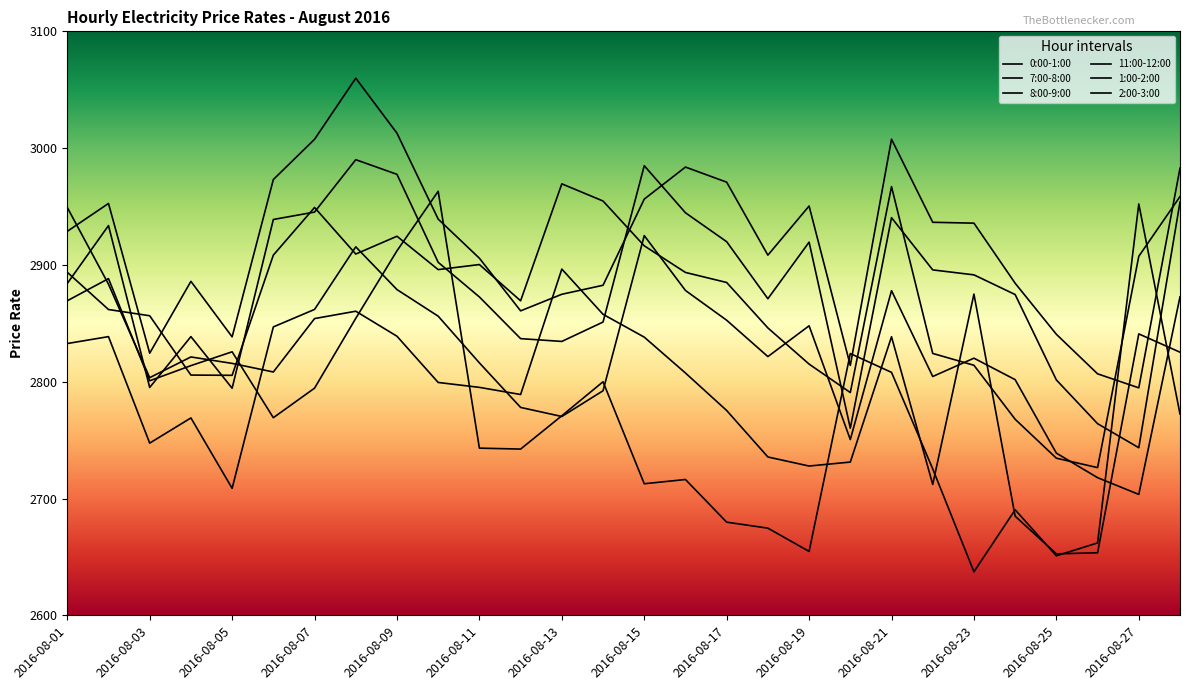

How many interior local valleys does the 11:00-12:00 series have?

7